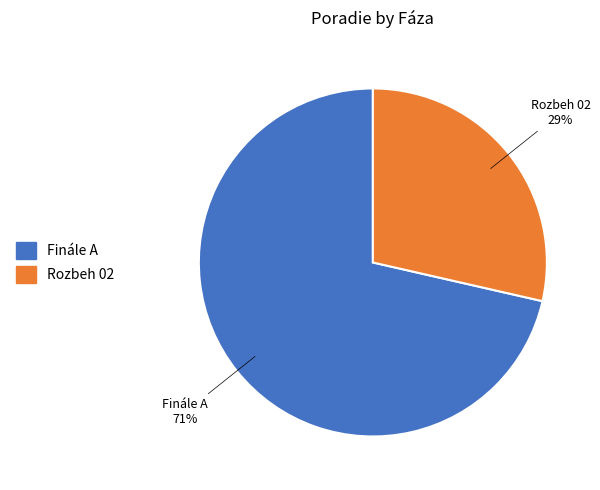

Which slice is the largest?

Finále A